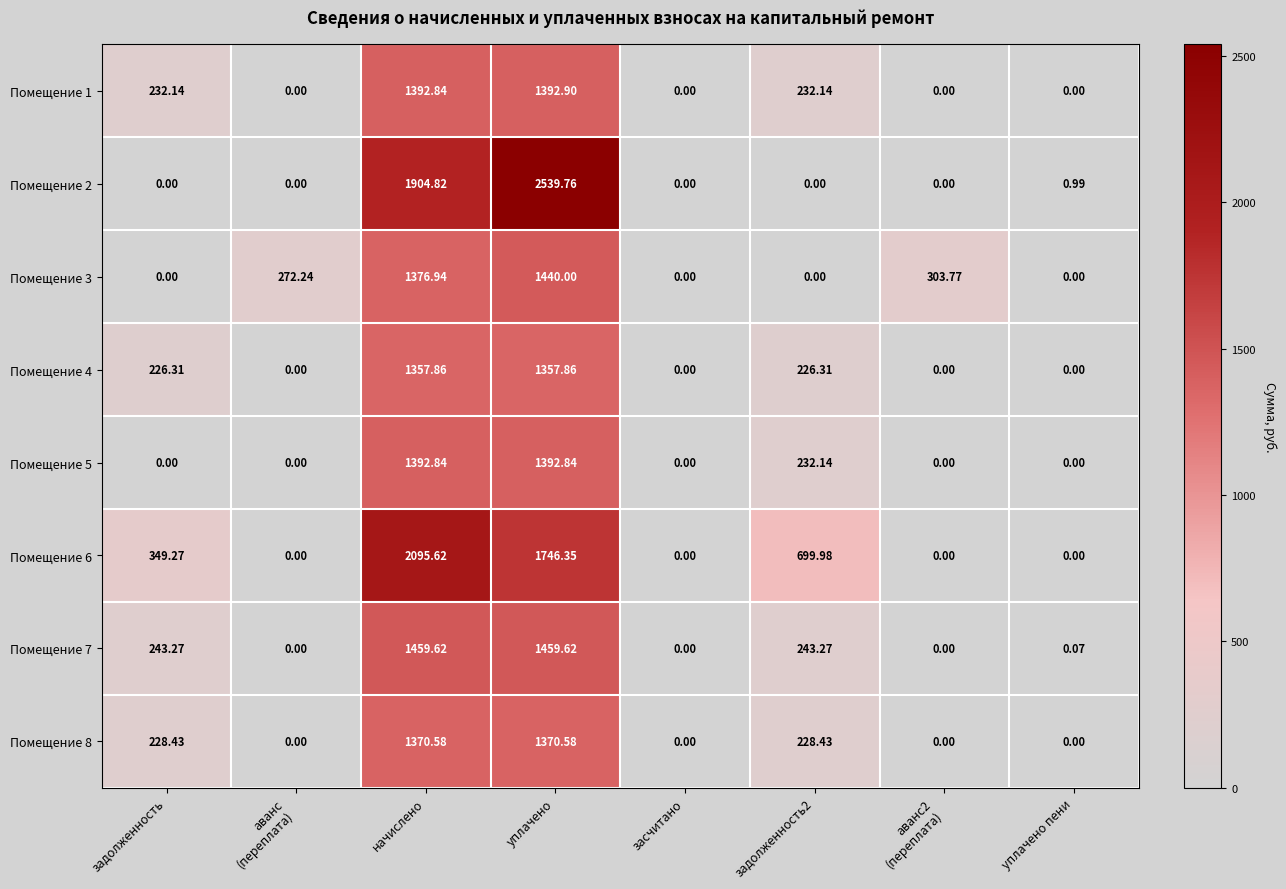

Where is Помещение 2 nearest to the value 1269?

начислено